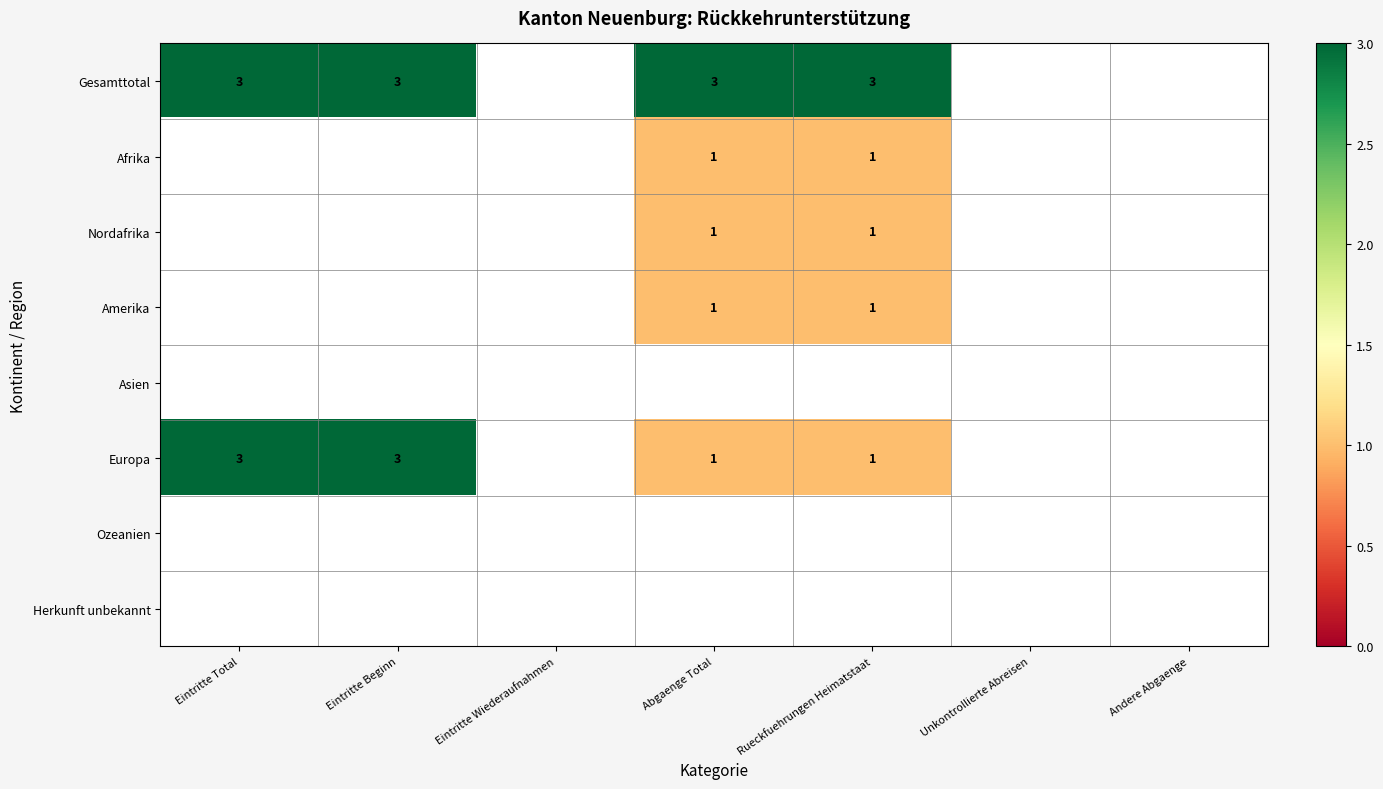

The value of Nordafrika at Rueckfuehrungen Heimatstaat is 1. True or false?

True